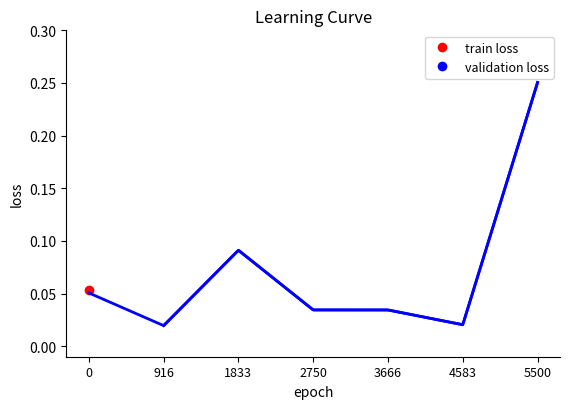

Does the chart display data point markers on the line(s)?

No